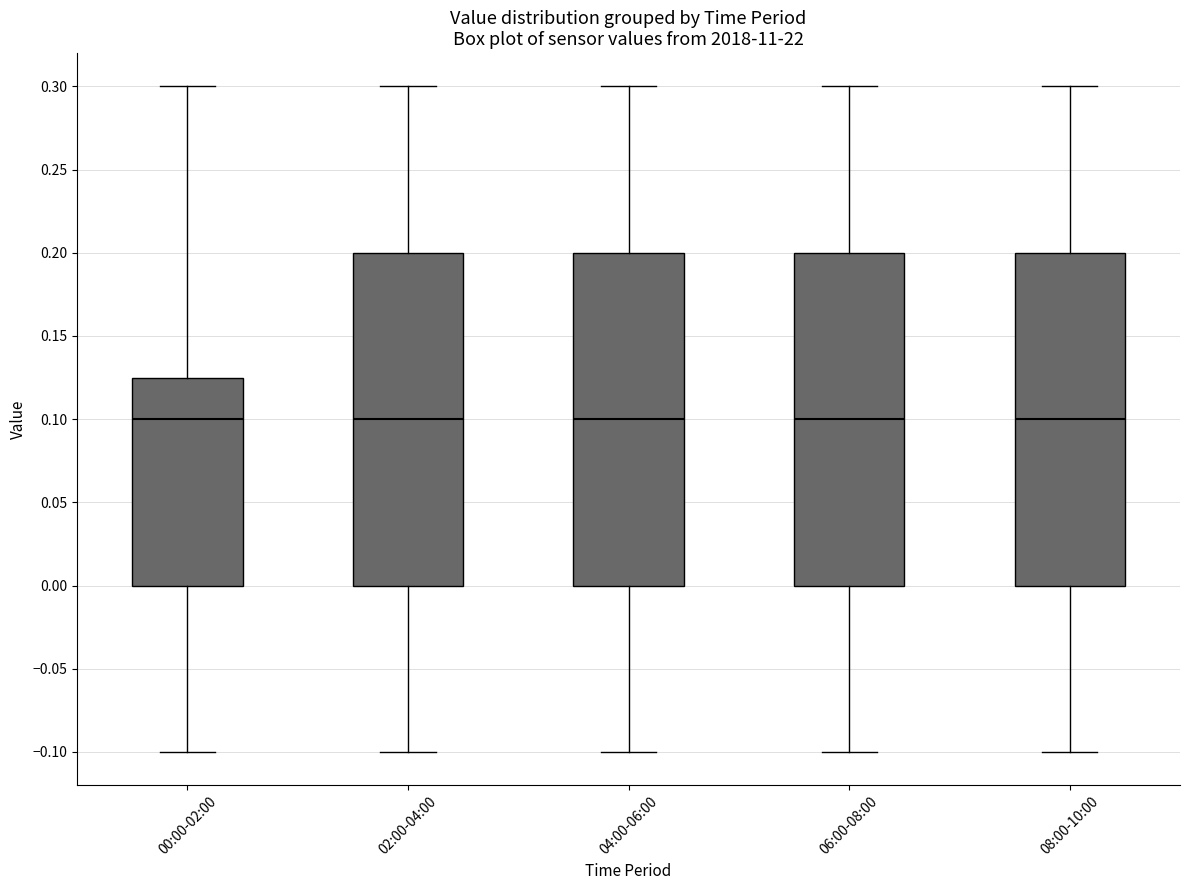

Reading left to right, transcribe this box plot: for each box, give where its median line is, the range the box spans, and where its two whiskers end, as read against the y-axis. The values are not printed on the chart, so give them approximately, as read against the axis.

00:00-02:00: median 0.100, box 0.000 to 0.125, whiskers -0.100 to 0.300
02:00-04:00: median 0.100, box 0.000 to 0.200, whiskers -0.100 to 0.300
04:00-06:00: median 0.100, box 0.000 to 0.200, whiskers -0.100 to 0.300
06:00-08:00: median 0.100, box 0.000 to 0.200, whiskers -0.100 to 0.300
08:00-10:00: median 0.100, box 0.000 to 0.200, whiskers -0.100 to 0.300